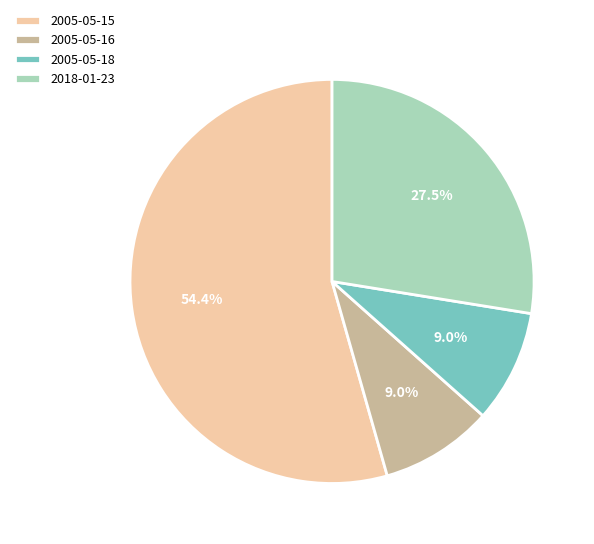

Which slice represents more than half of the pie?

2005-05-15